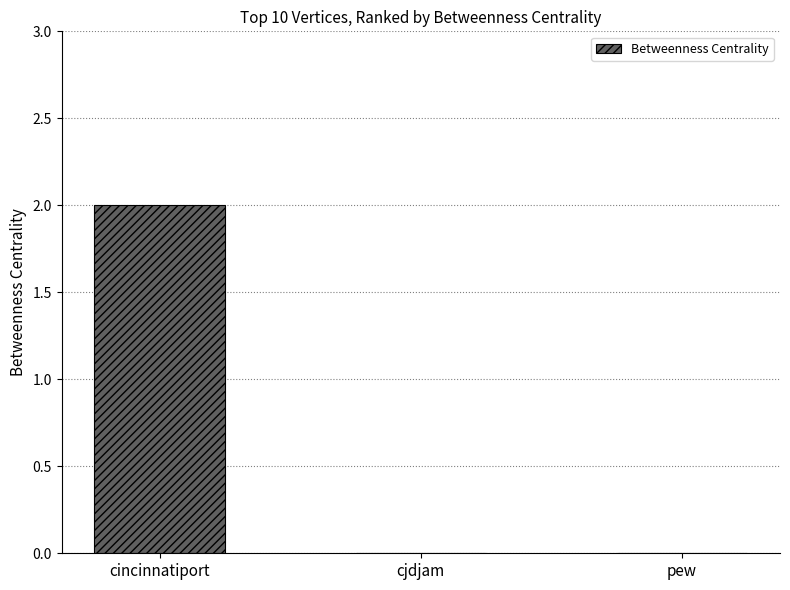

At which category does the chart reach its peak across all series?

cincinnatiport